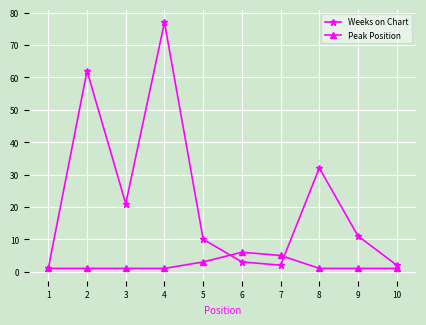

What is the value of the Weeks on Chart point at the 5th from the left?

10